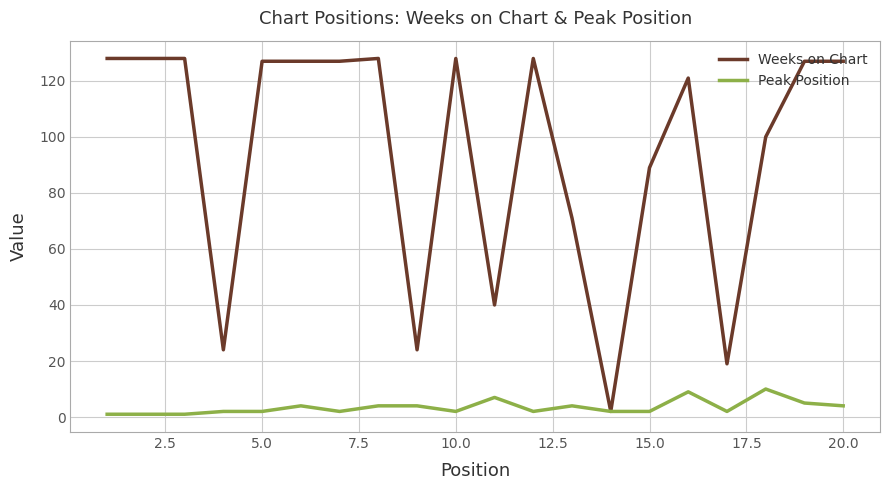

Which series has the largest range (max minus min)?

Weeks on Chart